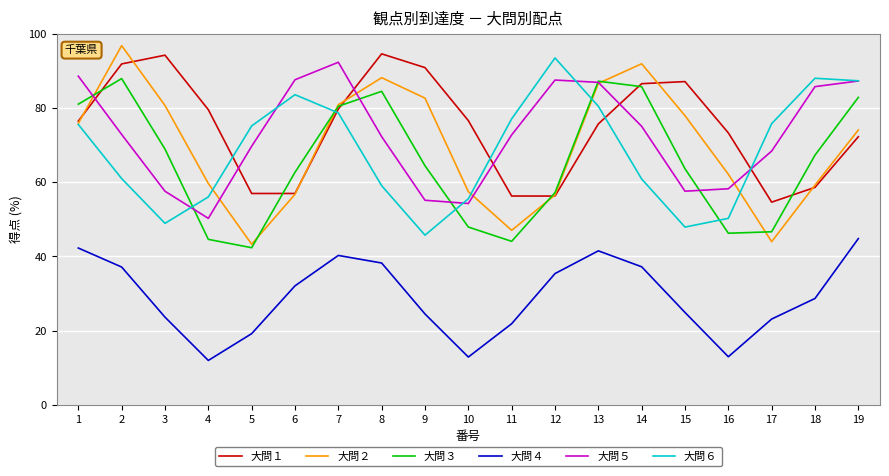

Which series changed the most between 10 and 18?

大問６